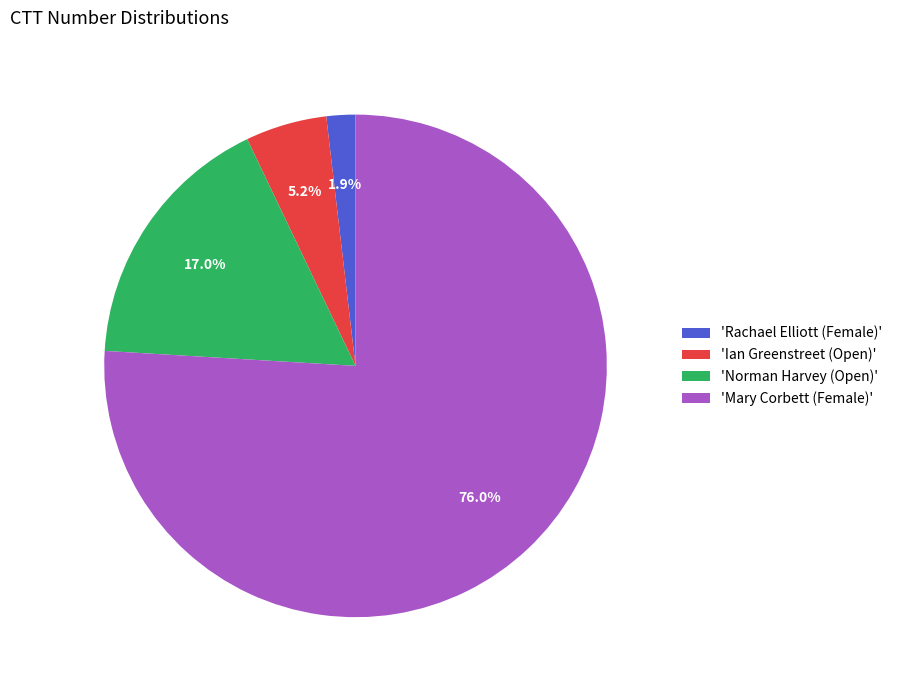

Which has a higher value, 'Ian Greenstreet (Open)' or 'Rachael Elliott (Female)'?

'Ian Greenstreet (Open)'